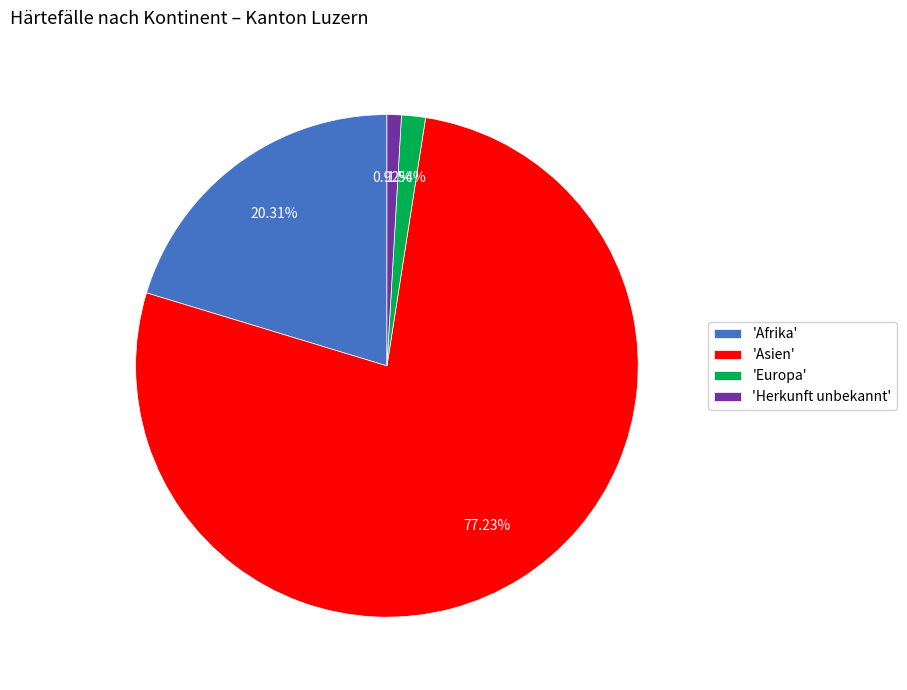

How many slices are in this pie chart?

4